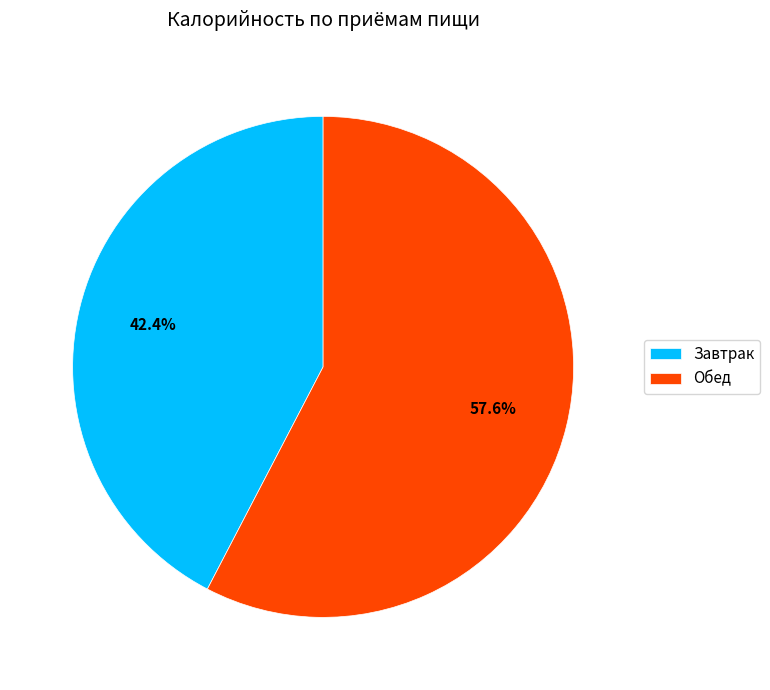

What is the ratio of the value at Завтрак to the value at Обед?

0.7